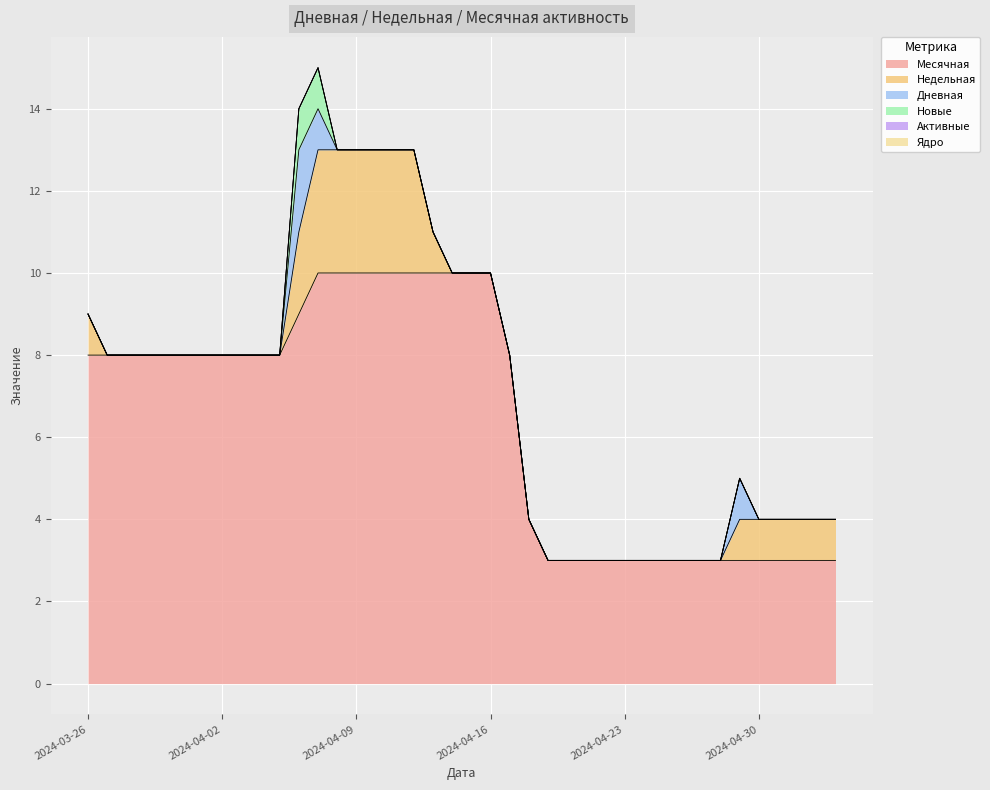

At how many categories does at least one series exceed 7?

23